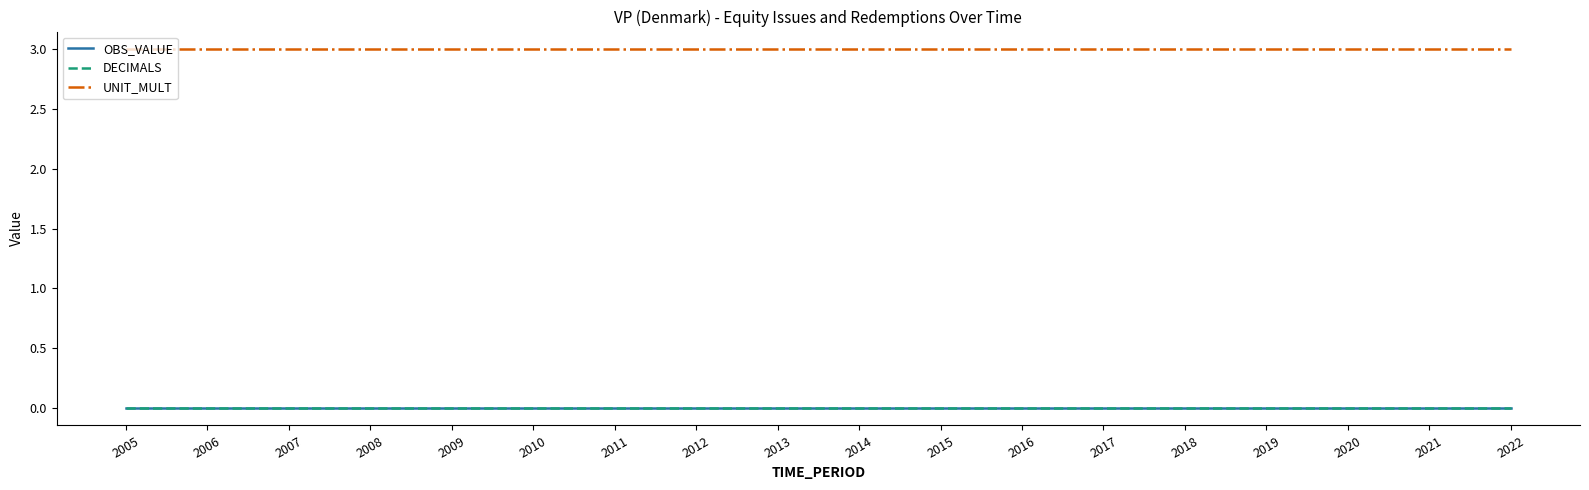

Reading left to right, what are all the values shown in this chart?

OBS_VALUE: 0	0	0	0	0	0	0	0	0	0	0	0	0	0	0	0	0	0
DECIMALS: 0	0	0	0	0	0	0	0	0	0	0	0	0	0	0	0	0	0
UNIT_MULT: 3	3	3	3	3	3	3	3	3	3	3	3	3	3	3	3	3	3